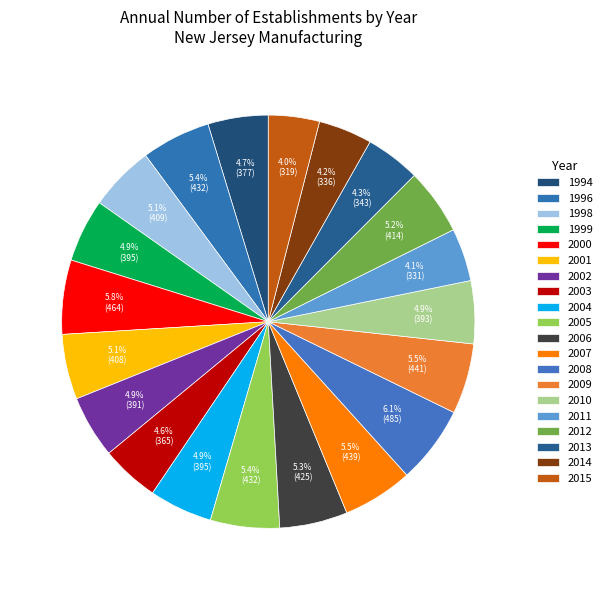

How many segments does this pie chart have?

20